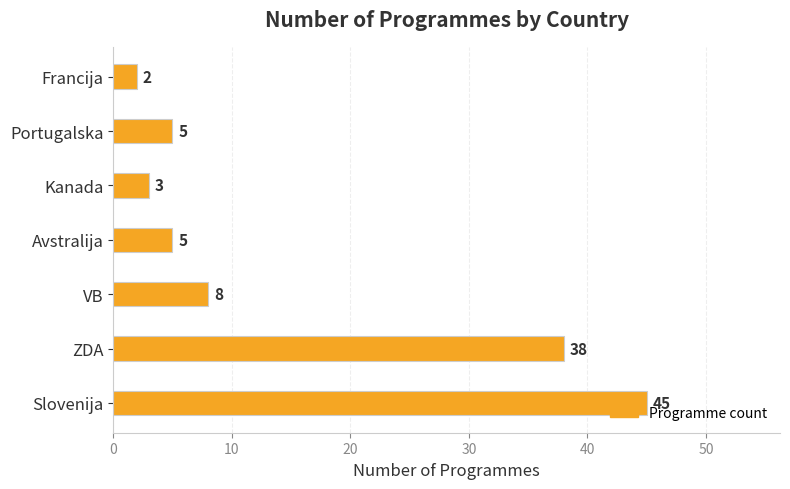

Which category has the highest value across all series?

Slovenija